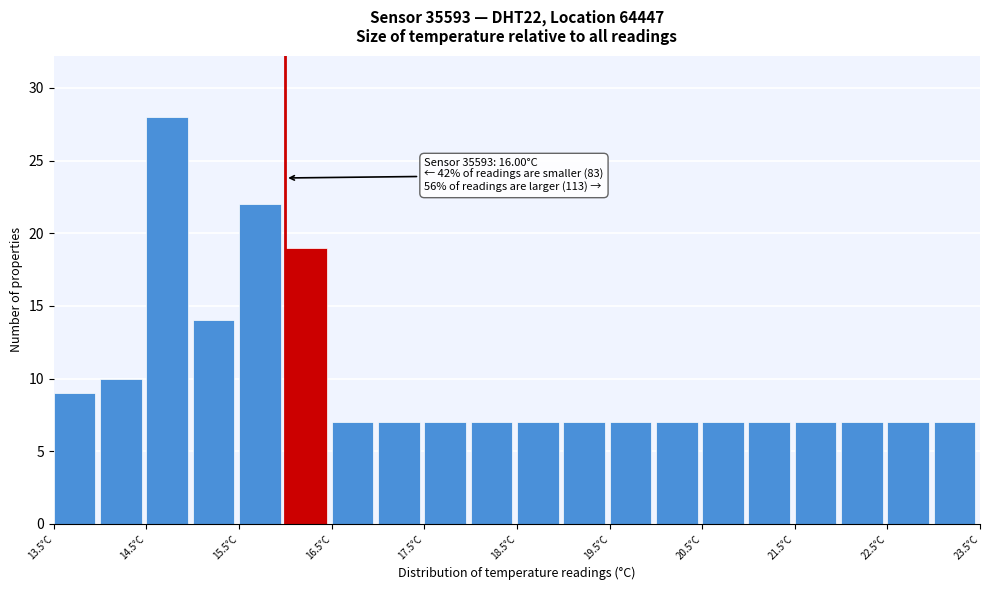

Over which range of the x-axis is the bar tallest?

14.5 to 15.0